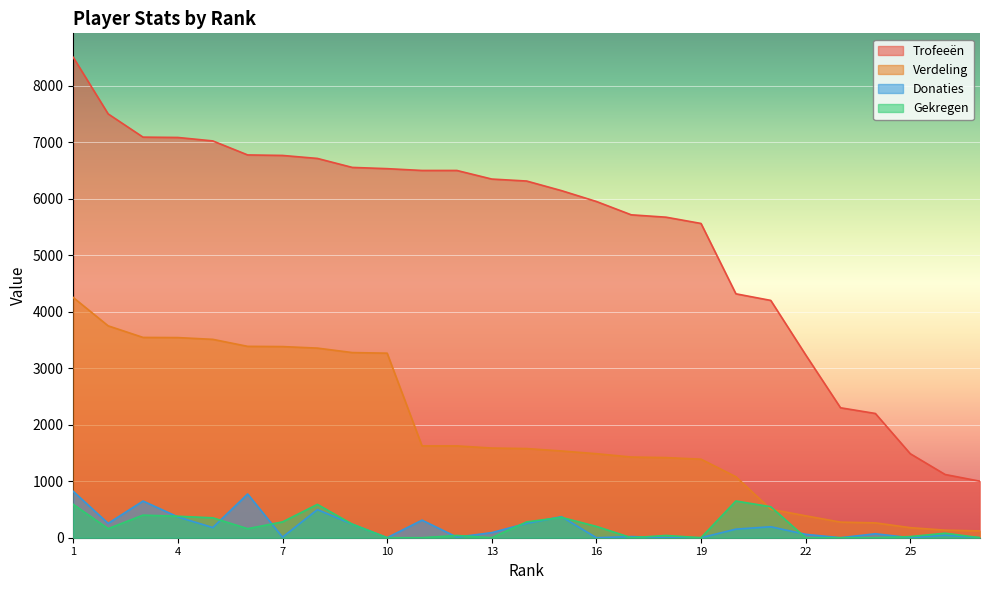

Is the value of Gekregen at 18 greater than the value of Verdeling at 4?

No